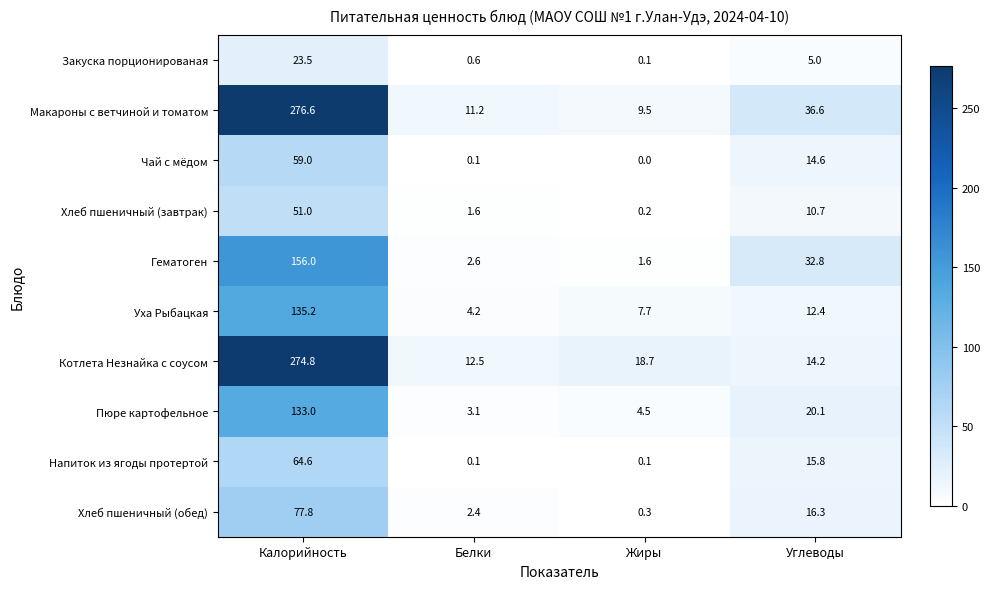

Where is Пюре картофельное nearest to the value 68?

Углеводы